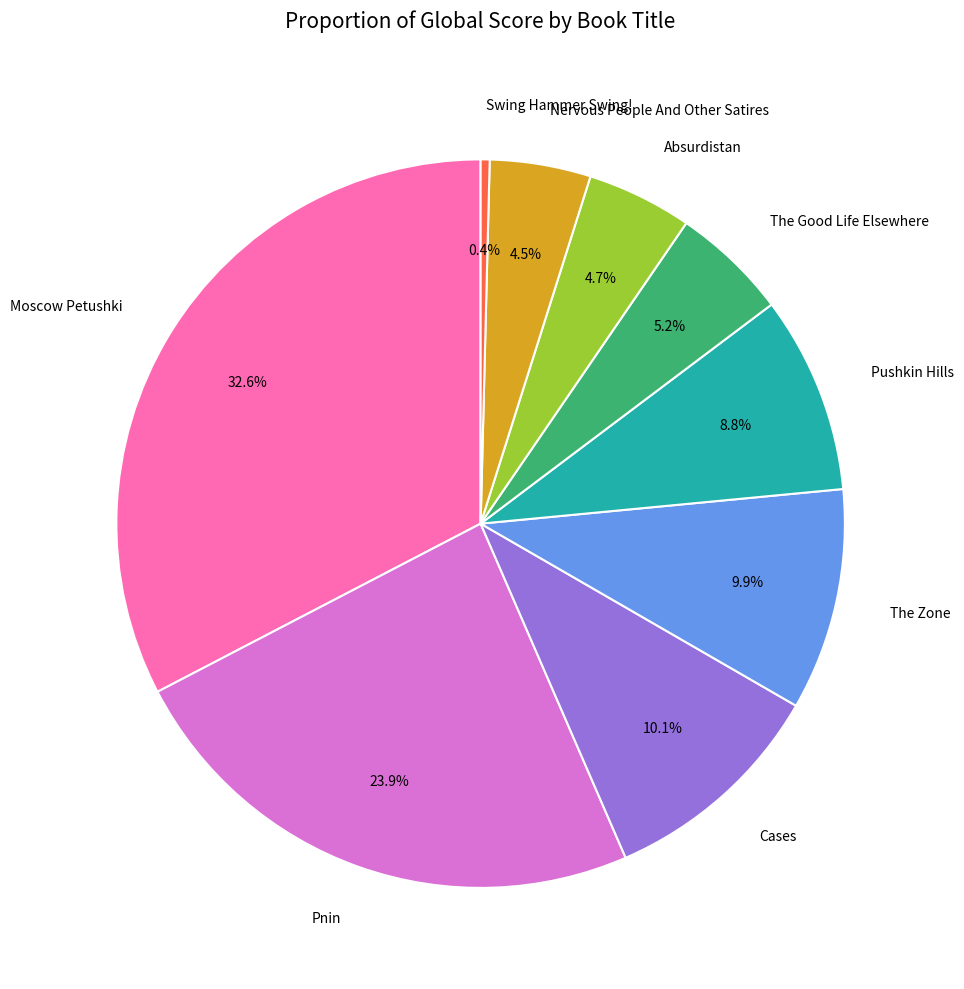

Is there a majority slice in this chart?

No